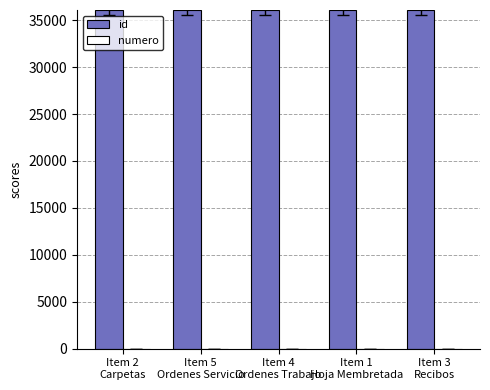

How many groups of bars are there?

5